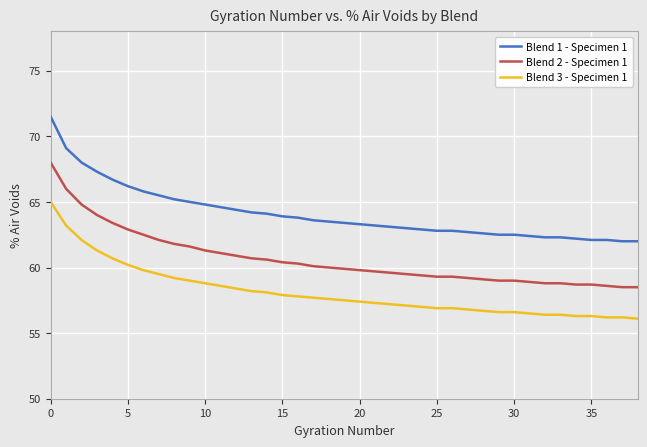

Rank the series by their average value, from highest to lowest.

Blend 1 - Specimen 1, Blend 2 - Specimen 1, Blend 3 - Specimen 1